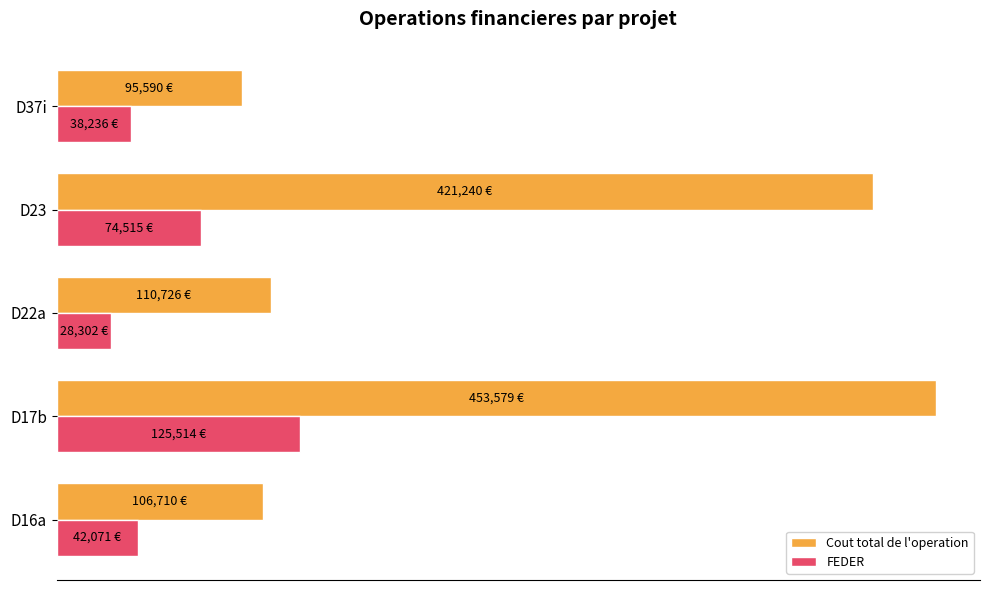

What is the sum of all FEDER values?

308638.1